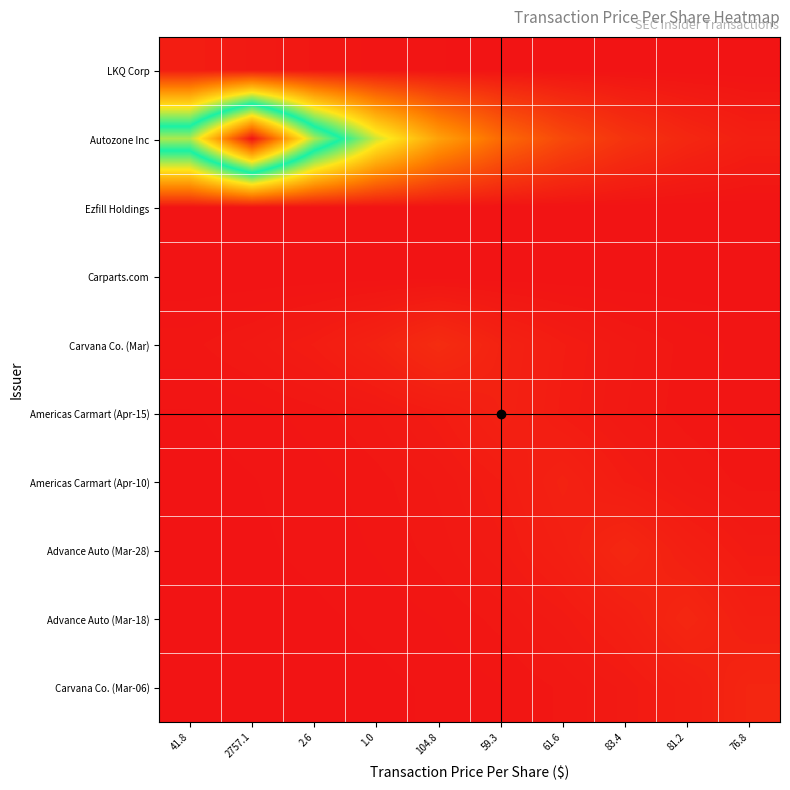

Count the number of categories in the chart.

10